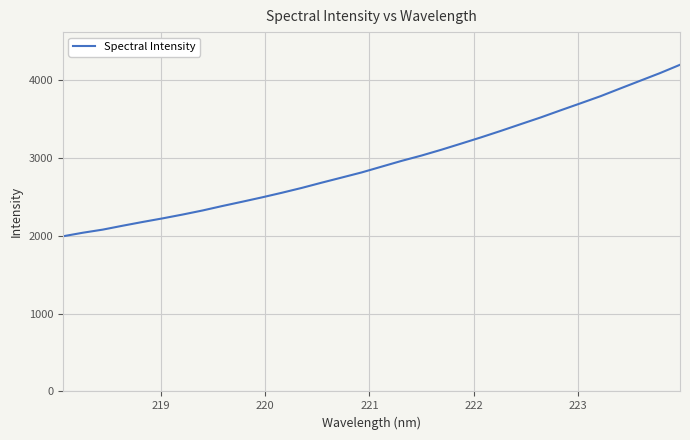

Is this an area chart (filled region under the line)?

No